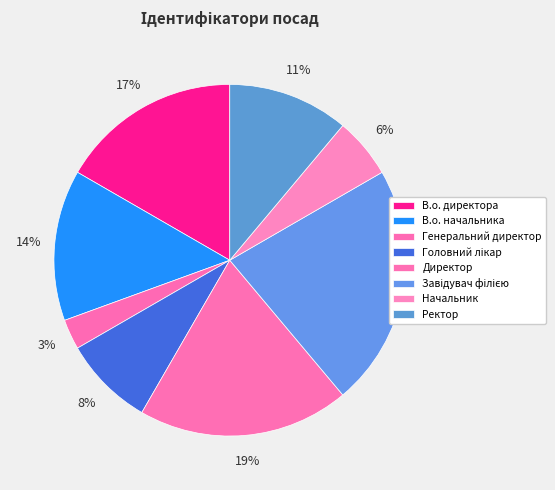

Between Завідувач філією and Генеральний директор, which is larger?

Завідувач філією